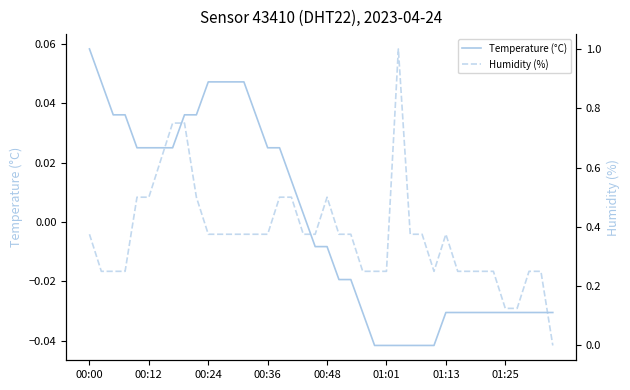

At which label does Temperature (°C) first exceed 0?

00:00